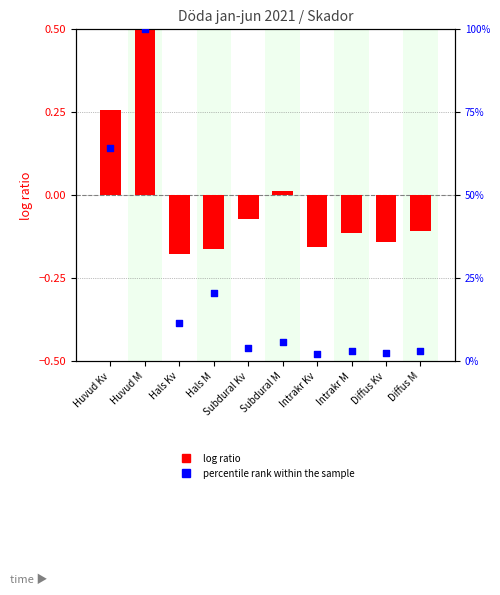

Which series has the widest spread of Y values?

percentile rank within the sample